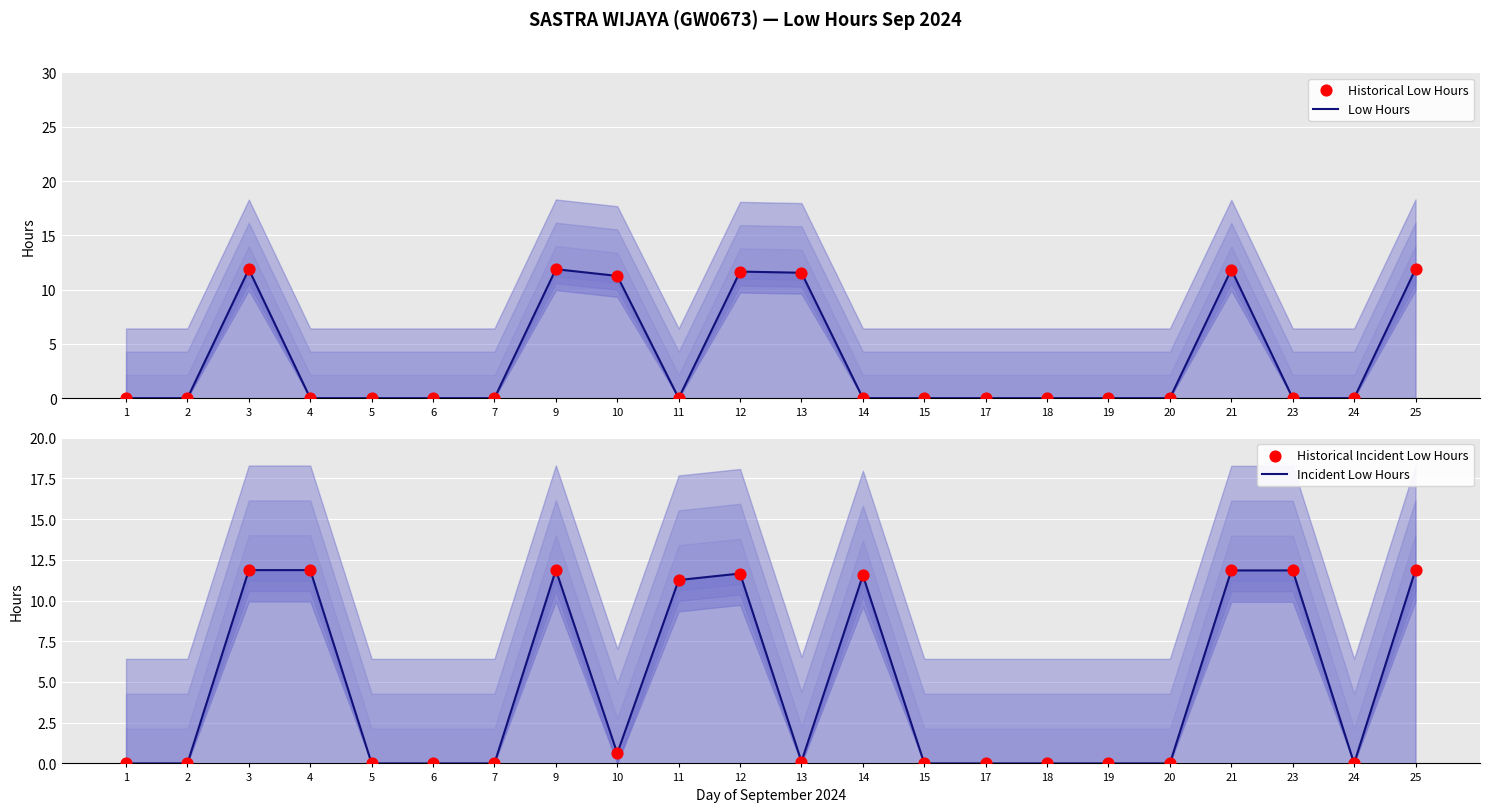

What is the total value across all series at 3?

47.5